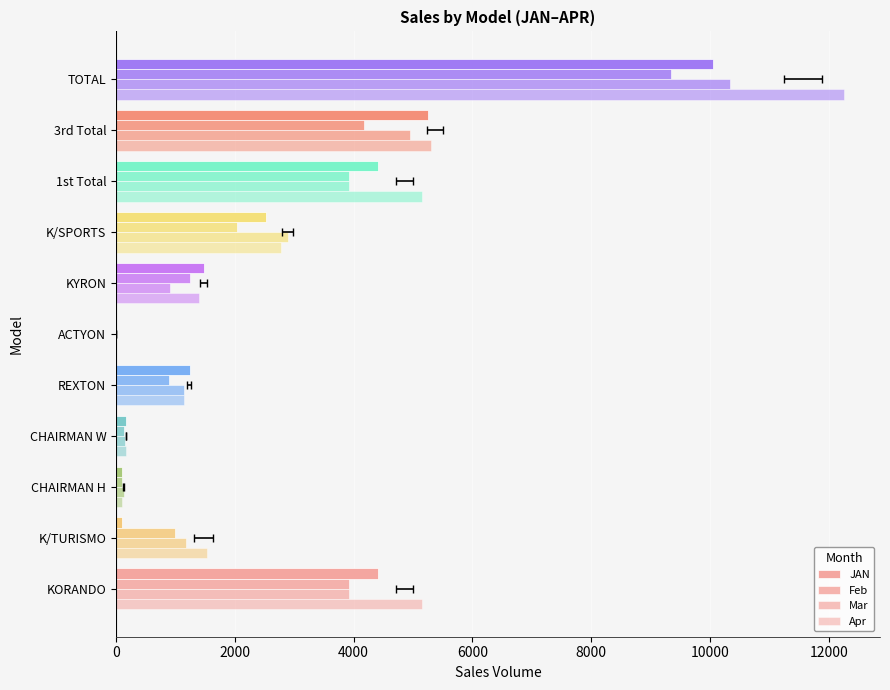

Which series has the largest total across all categories?

Apr